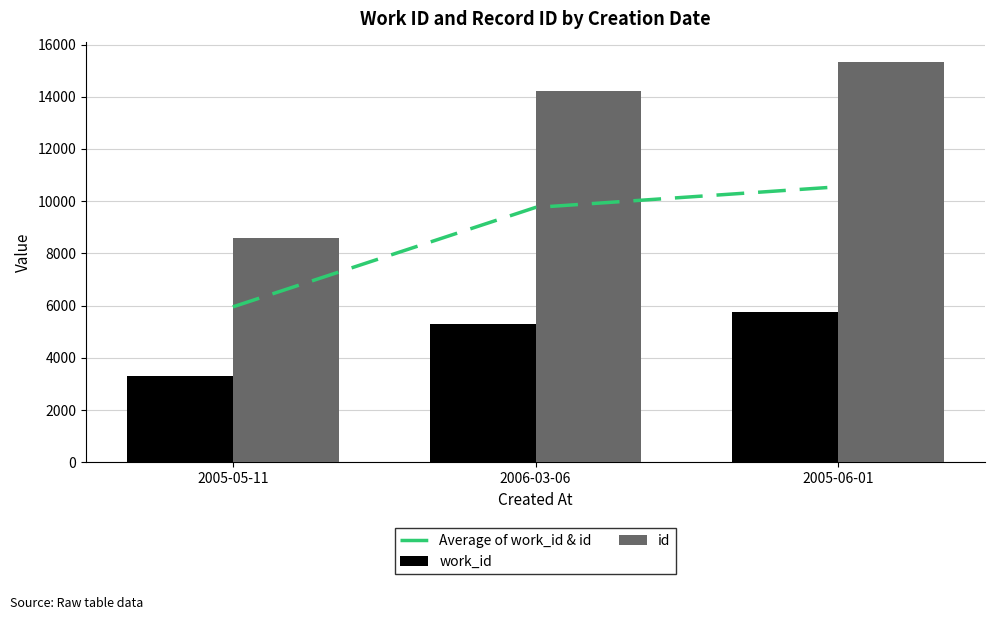

The id series shows 8586.0 at 2005-05-11. True or false?

True